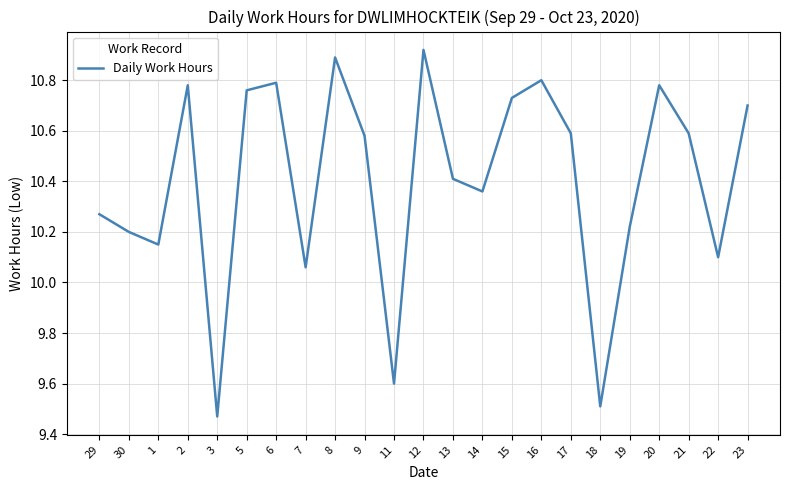

What position from the left is 17?

17